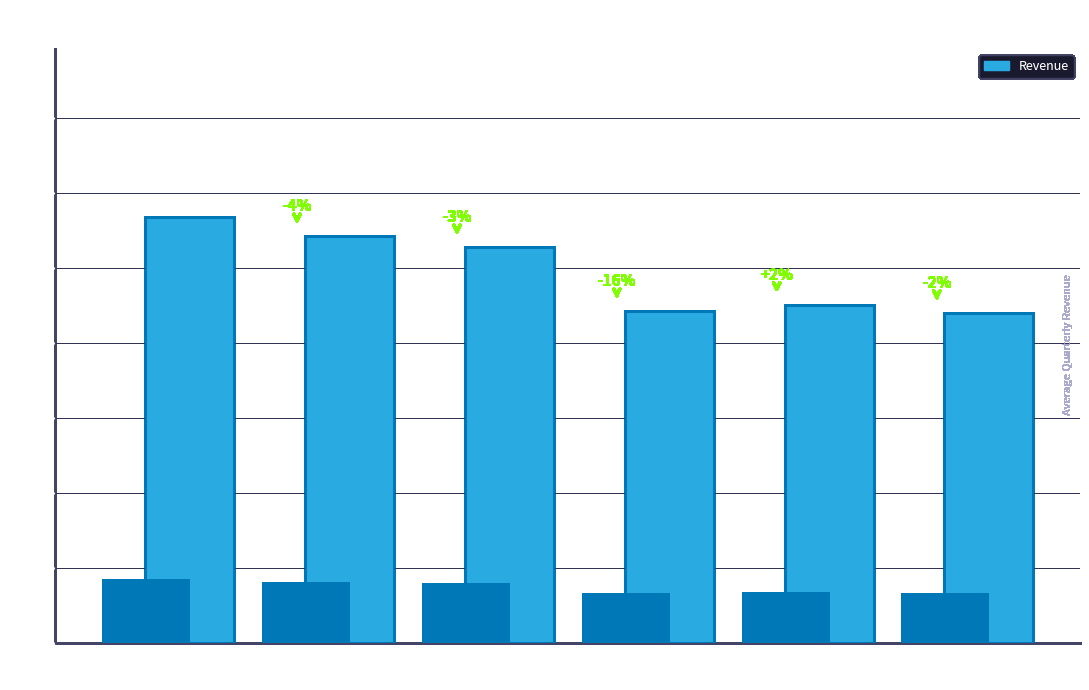

Approximately how many times larger is the value at 2009-03-31 compared to 2009-06-30?

1.0